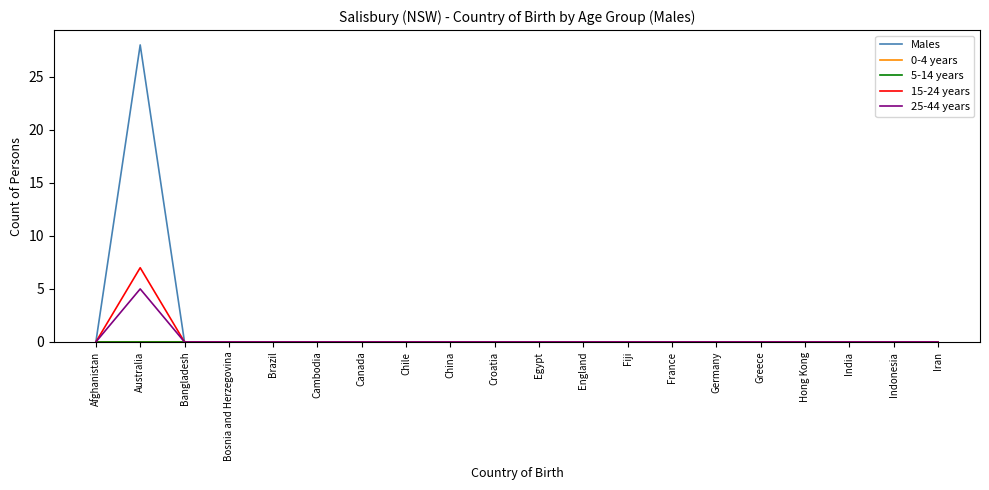

What is the difference between the maximum and minimum values in the 15-24 years series?

7